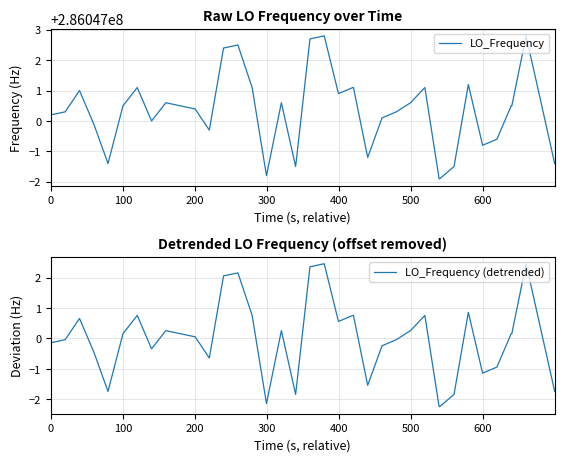

What is the highest value of the LO_Frequency (detrended) series?

2.5